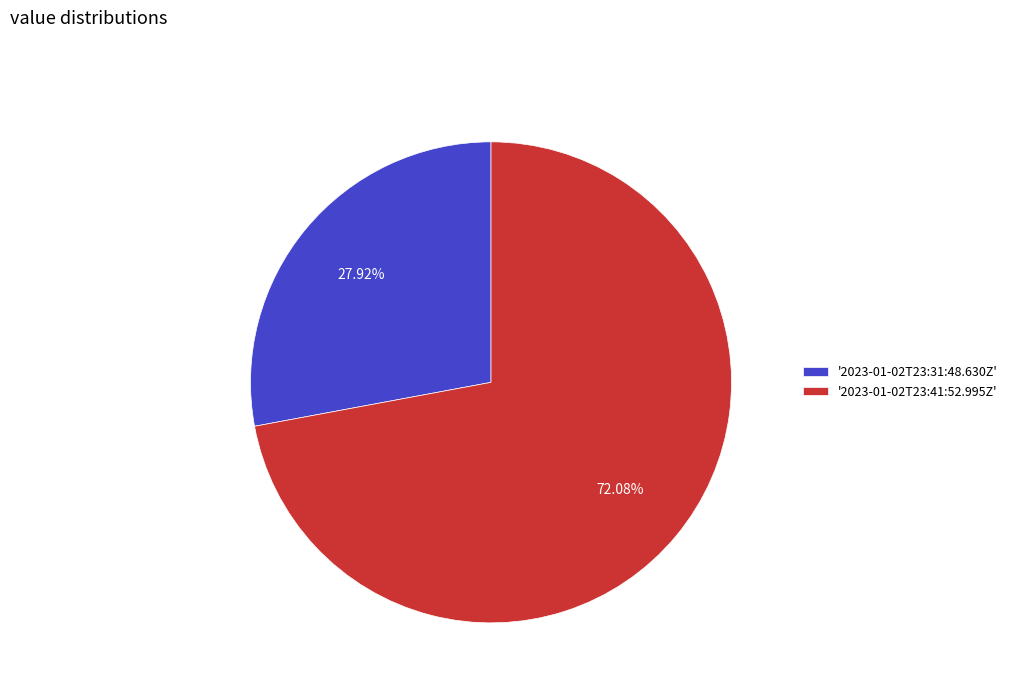

Rank the categories by value from highest to lowest.

'2023-01-02T23:41:52.995Z', '2023-01-02T23:31:48.630Z'